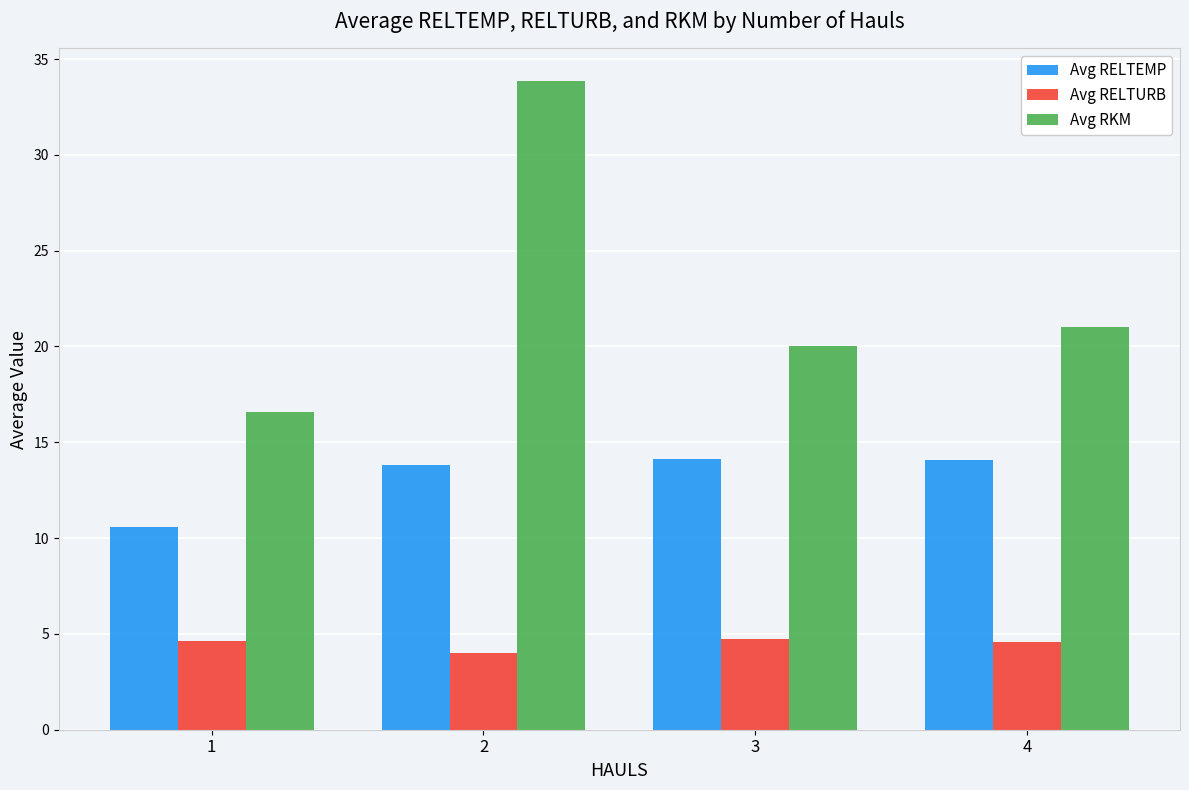

Count the number of categories in the chart.

4